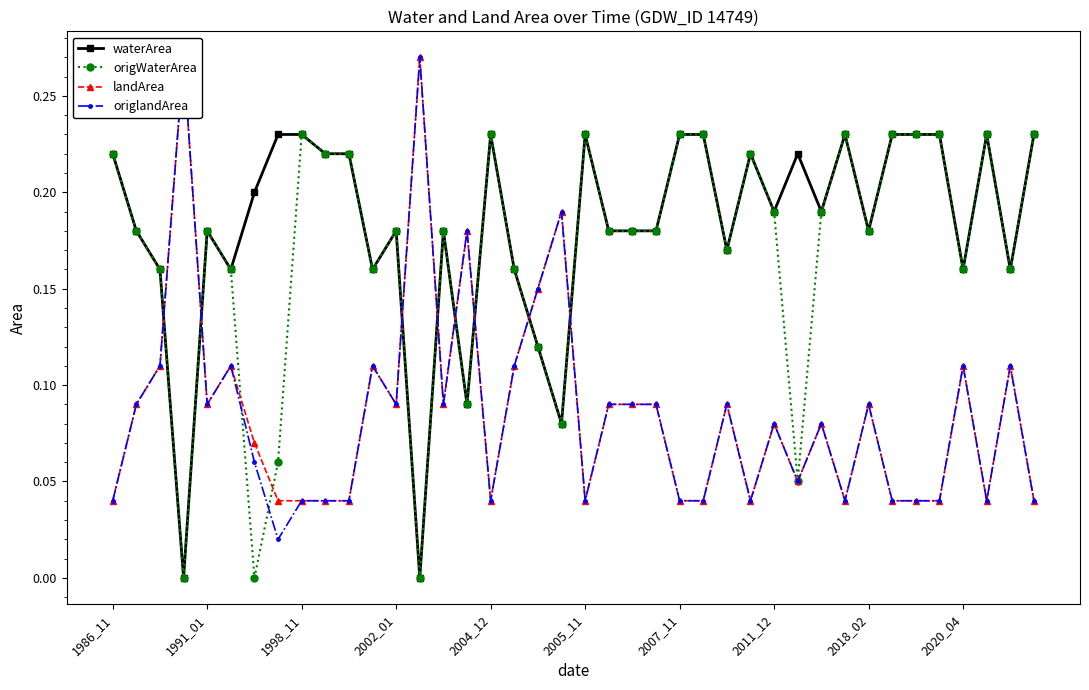

What are all the series names shown in the legend?

waterArea, origWaterArea, landArea, origlandArea